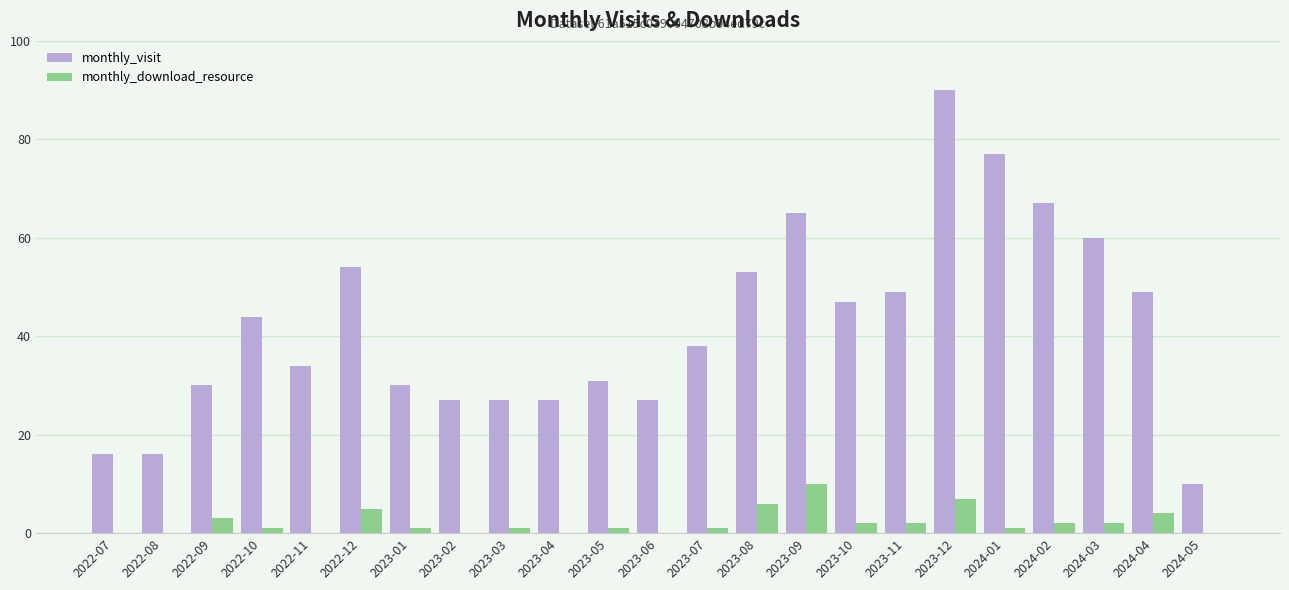

What is the sum of the monthly_download_resource values at 2024-04 and 2023-07?

5